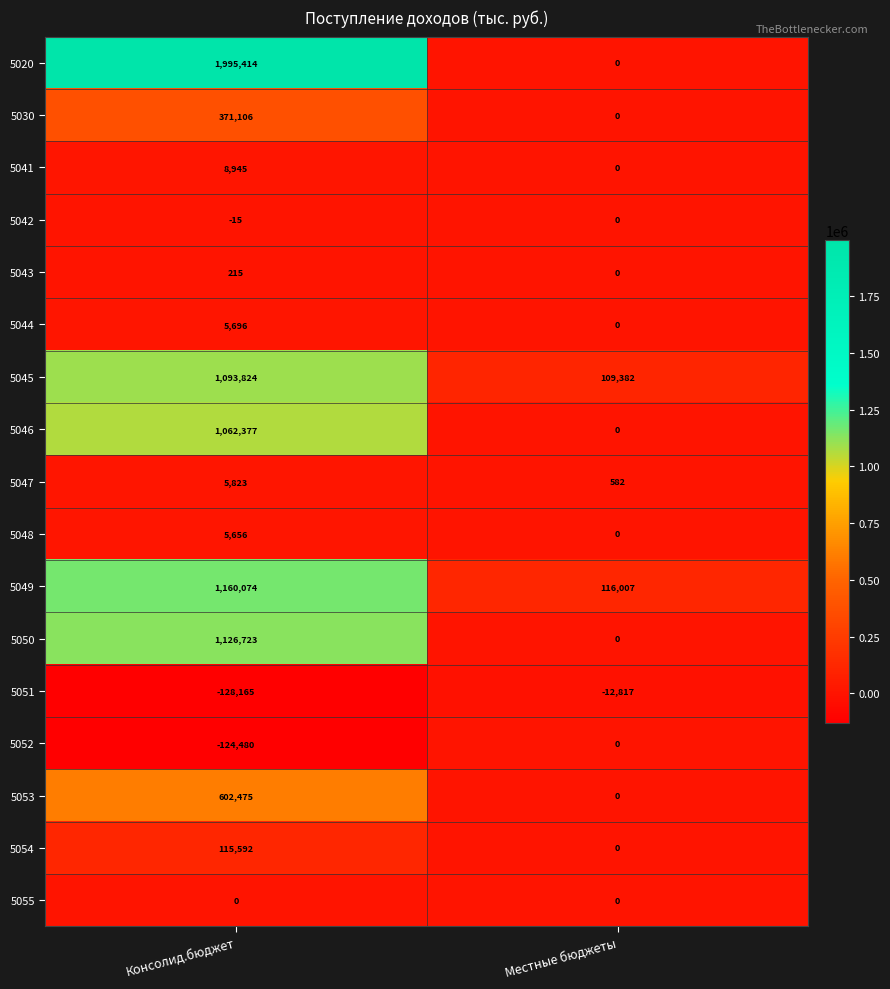

At which label does 5054 reach its peak?

Консолид.бюджет